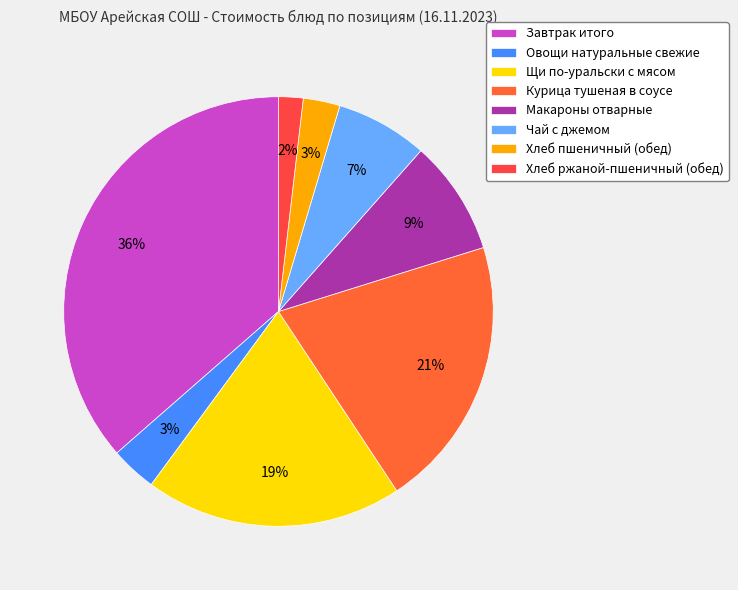

To the nearest percent, what is the combined percentage of Макароны отварные and Хлеб пшеничный (обед)?

11%